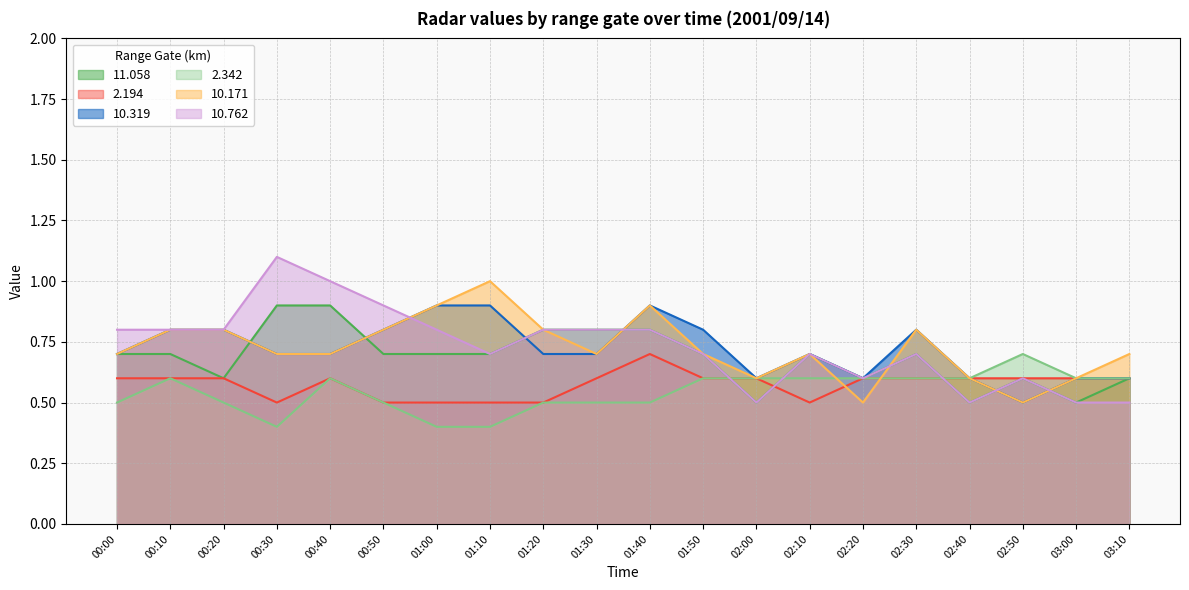

What is the value of the 2.194 point at the 16th from the left?

0.6